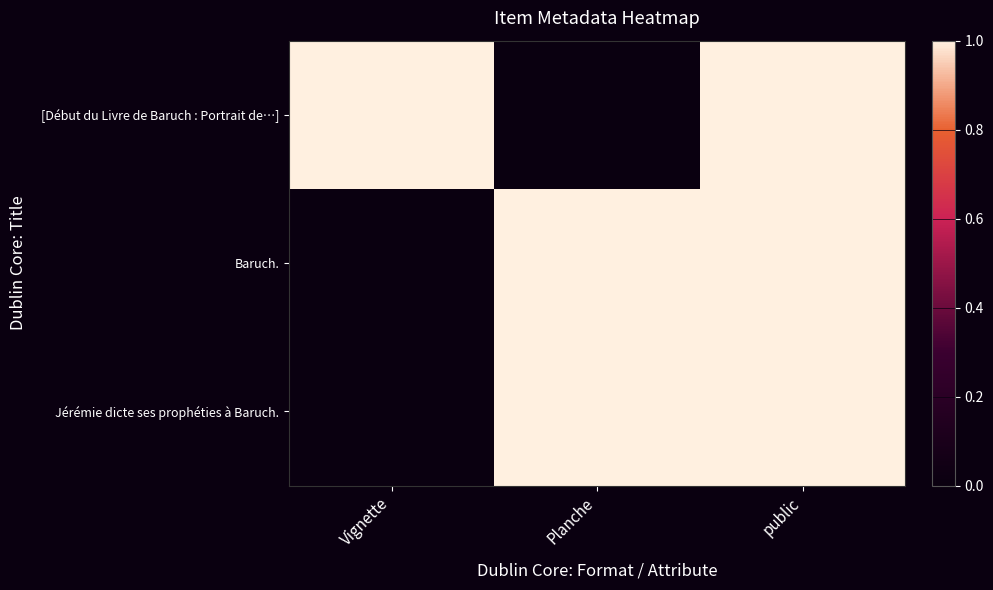

Count the number of categories in the chart.

3